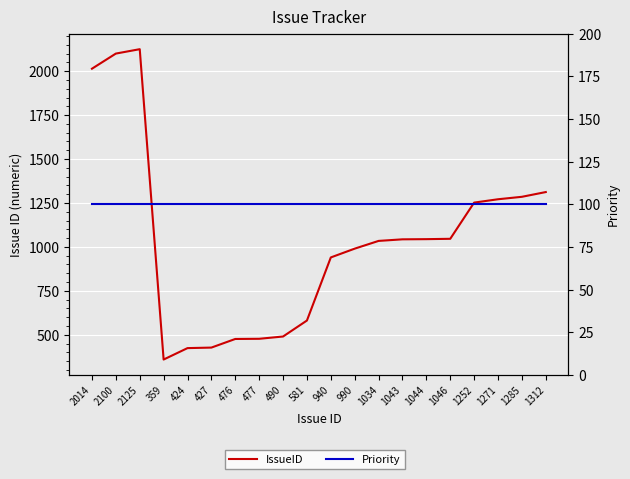

List the series in order of their overall mean, highest first.

IssueID, Priority